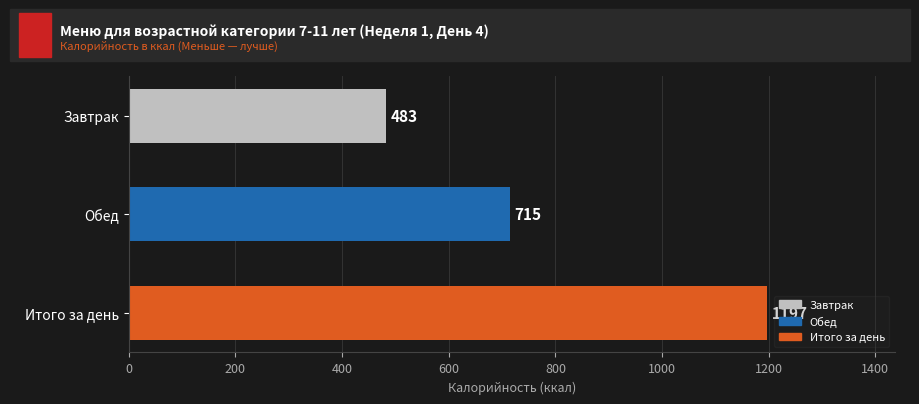

How many categories are shown in the chart?

3